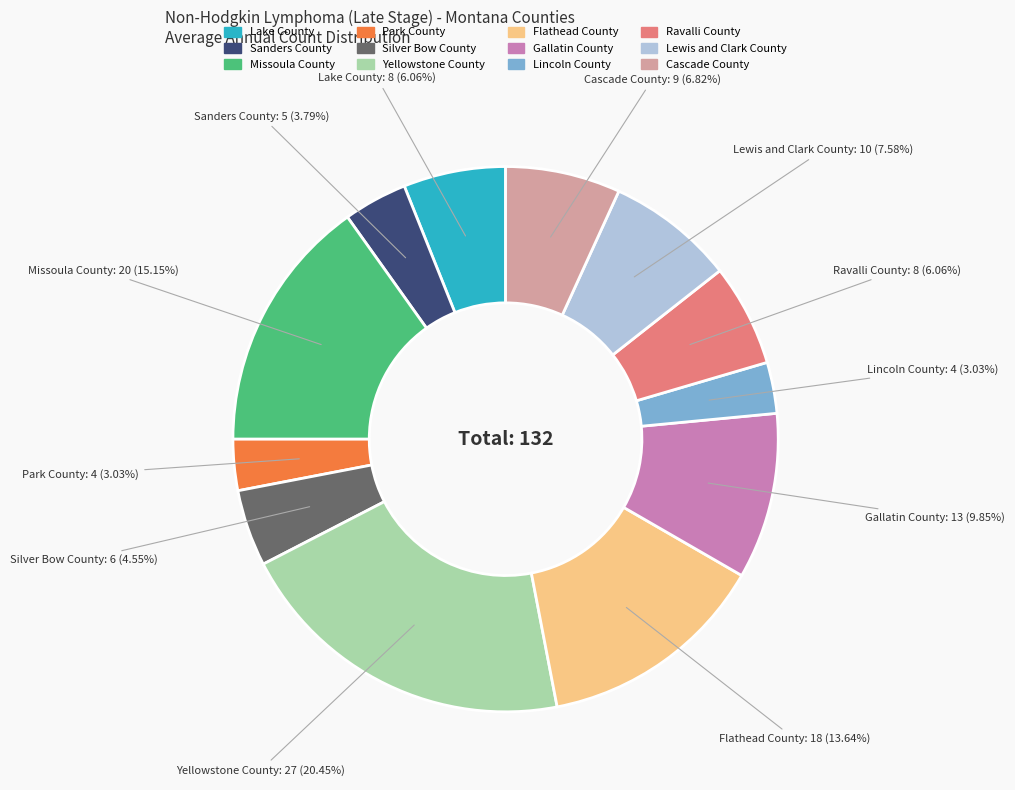

To the nearest percent, what is the combined percentage of Flathead County and Lake County?

20%